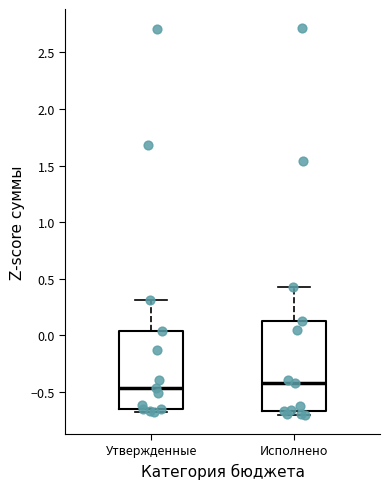

Reading left to right, read every box against the y-axis: the position of its median line, the range the box covers, and the ends of its whiskers. The values are not printed on the chart, so give them approximately, as read against the axis.

Утвержденные: median -0.45, box -0.65 to 0.05, whiskers -0.65 (just below the box's lower edge) to 0.30
Исполнено: median -0.40, box -0.65 to 0.10, whiskers -0.70 to 0.45